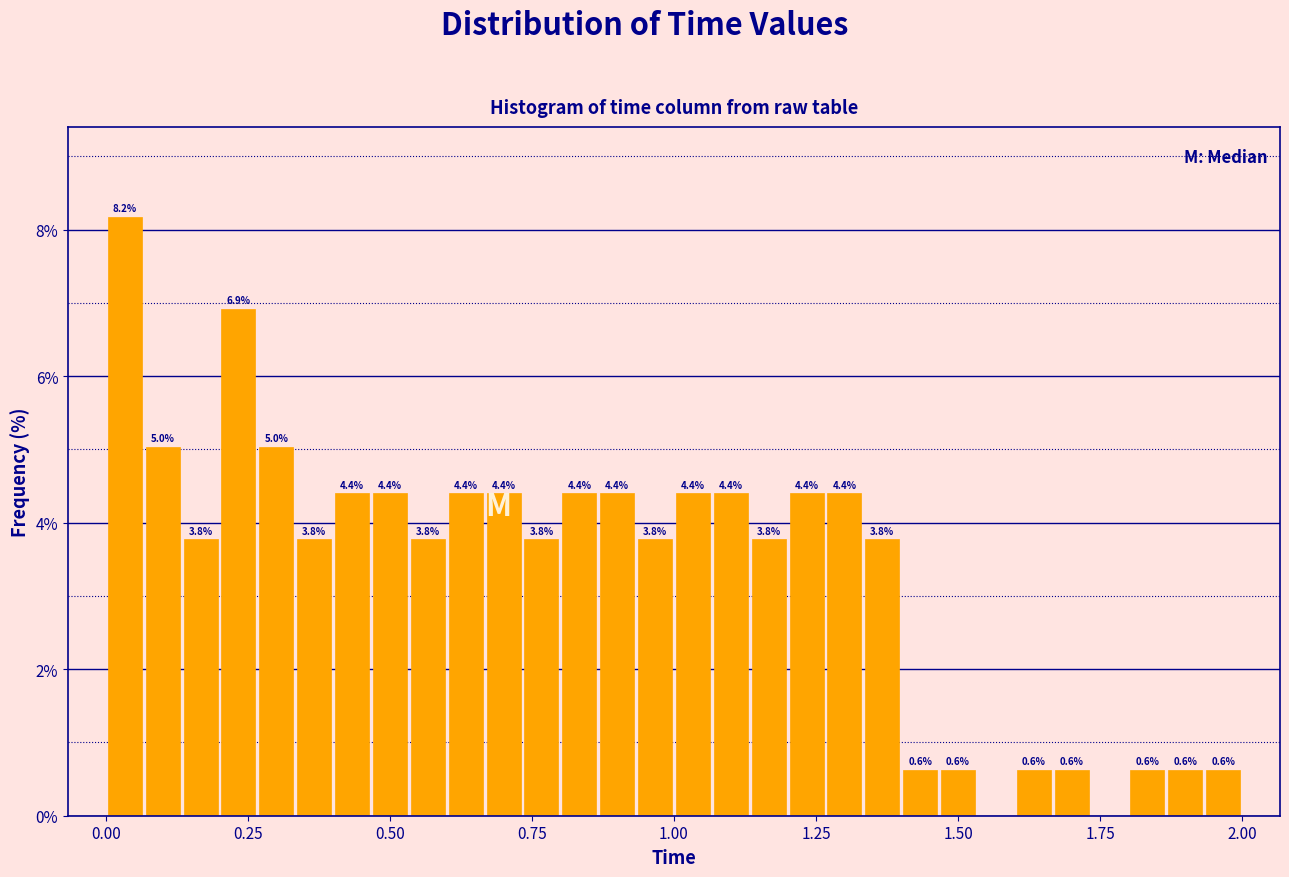

Read against the x-axis, roughly where is the centre of the tallest bar?

0.05